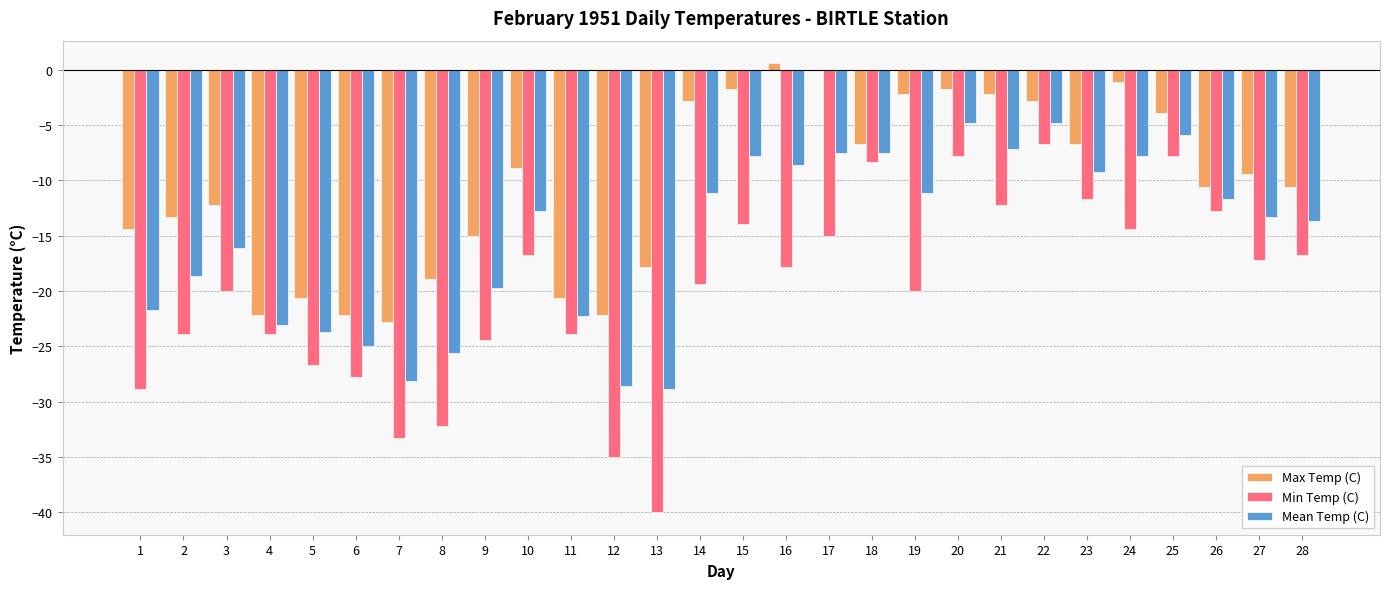

Reading right to left, transcribe all the data shown in this chart.

Max Temp (C): -10.6	-9.4	-10.6	-3.9	-1.1	-6.7	-2.8	-2.2	-1.7	-2.2	-6.7	0.0	0.6	-1.7	-2.8	-17.8	-22.2	-20.6	-8.9	-15.0	-18.9	-22.8	-22.2	-20.6	-22.2	-12.2	-13.3	-14.4
Min Temp (C): -16.7	-17.2	-12.8	-7.8	-14.4	-11.7	-6.7	-12.2	-7.8	-20.0	-8.3	-15.0	-17.8	-13.9	-19.4	-40.0	-35.0	-23.9	-16.7	-24.4	-32.2	-33.3	-27.8	-26.7	-23.9	-20.0	-23.9	-28.9
Mean Temp (C): -13.7	-13.3	-11.7	-5.9	-7.8	-9.2	-4.8	-7.2	-4.8	-11.1	-7.5	-7.5	-8.6	-7.8	-11.1	-28.9	-28.6	-22.3	-12.8	-19.7	-25.6	-28.1	-25.0	-23.7	-23.1	-16.1	-18.6	-21.7